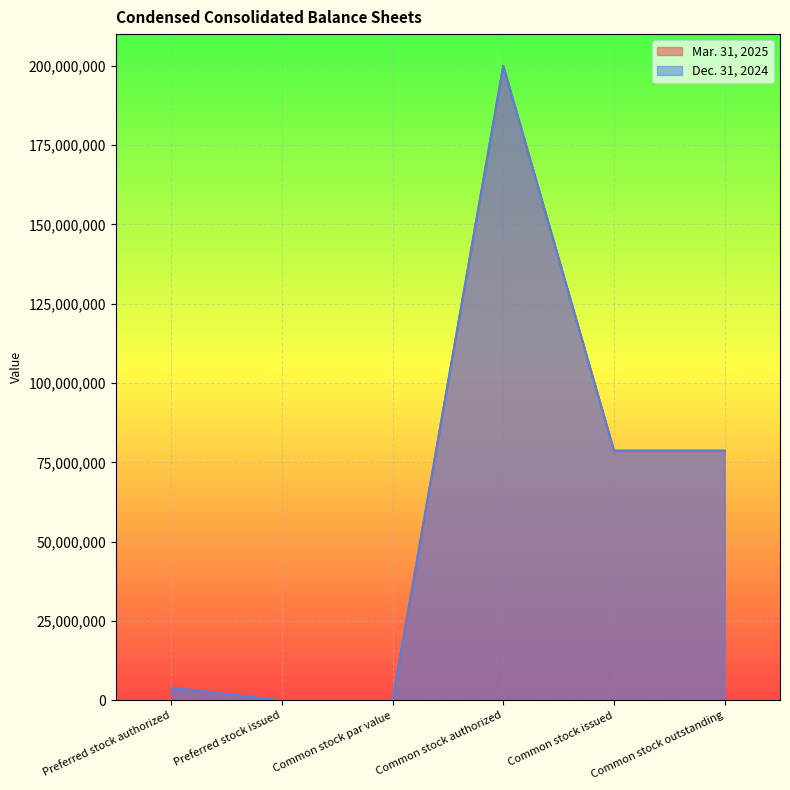

In Dec. 31, 2024, how many points are lower than both neighbors (excluding endpoints)?

1